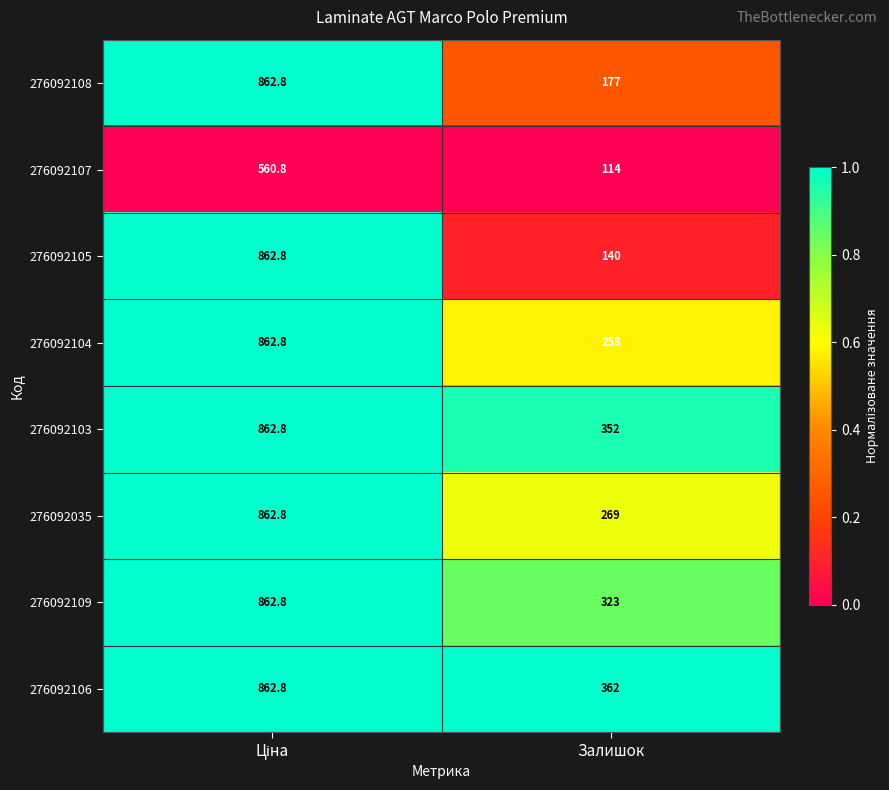

Is it true that 276092106 equals 238.0 at Залишок?

False